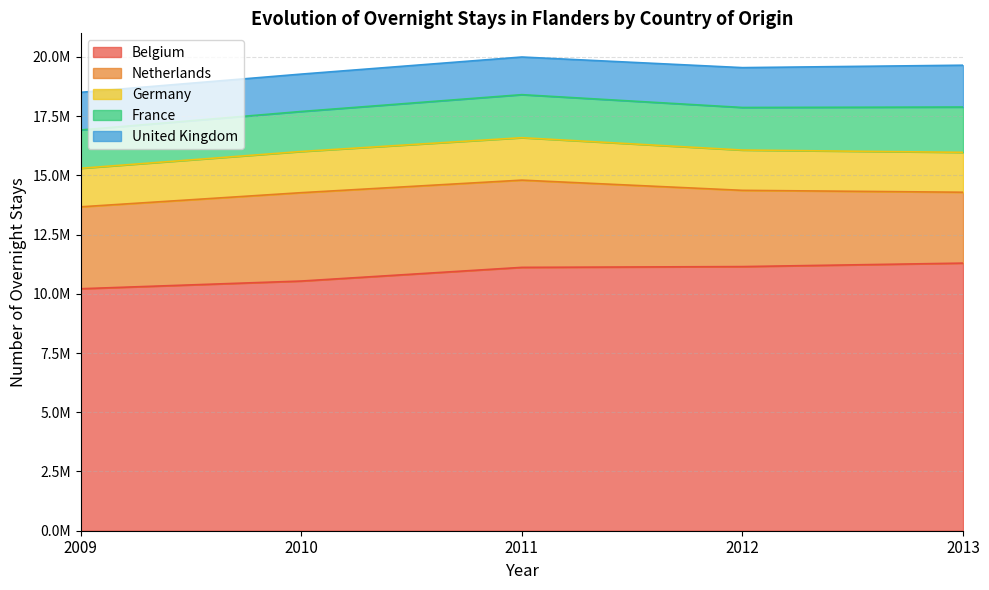

Read the Netherlands value at 2010, to the nearest 100.

3729200